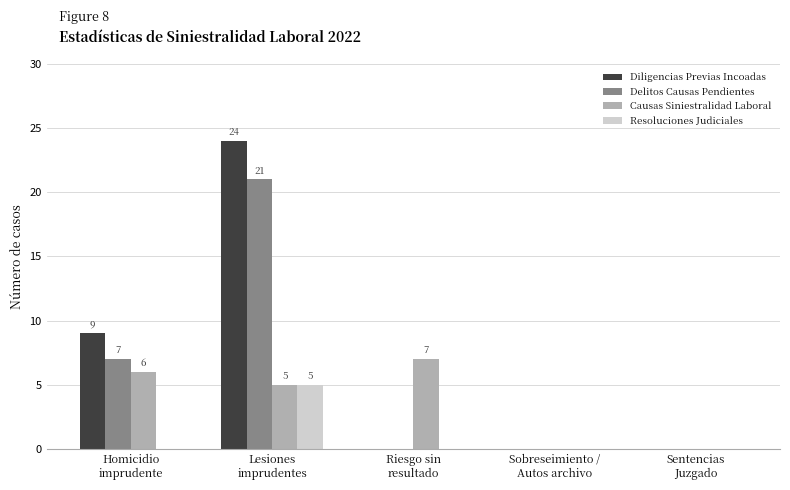

Does the chart contain stacked bars?

No